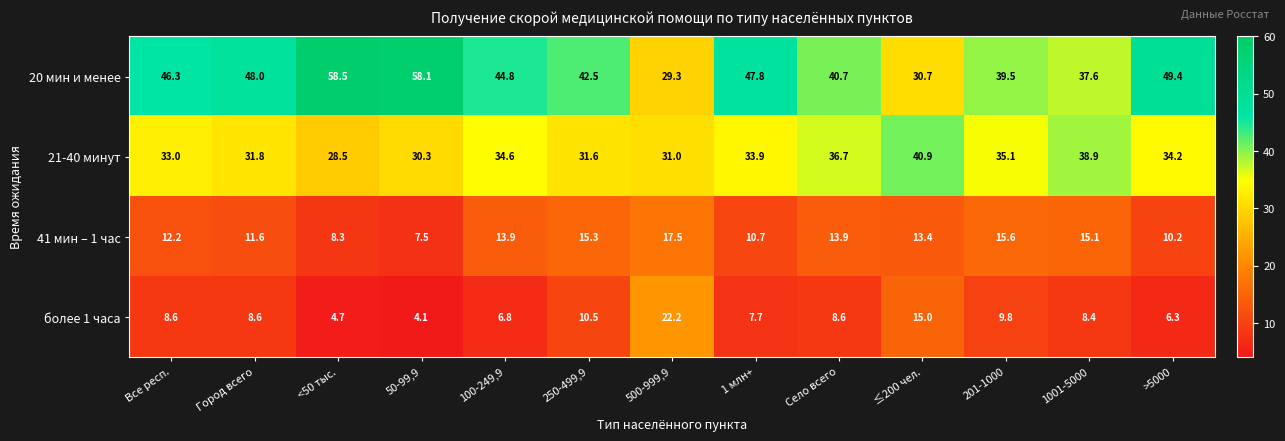

List the series in order of their peak value, highest first.

20 мин и менее, 21-40 минут, более 1 часа, 41 мин – 1 час